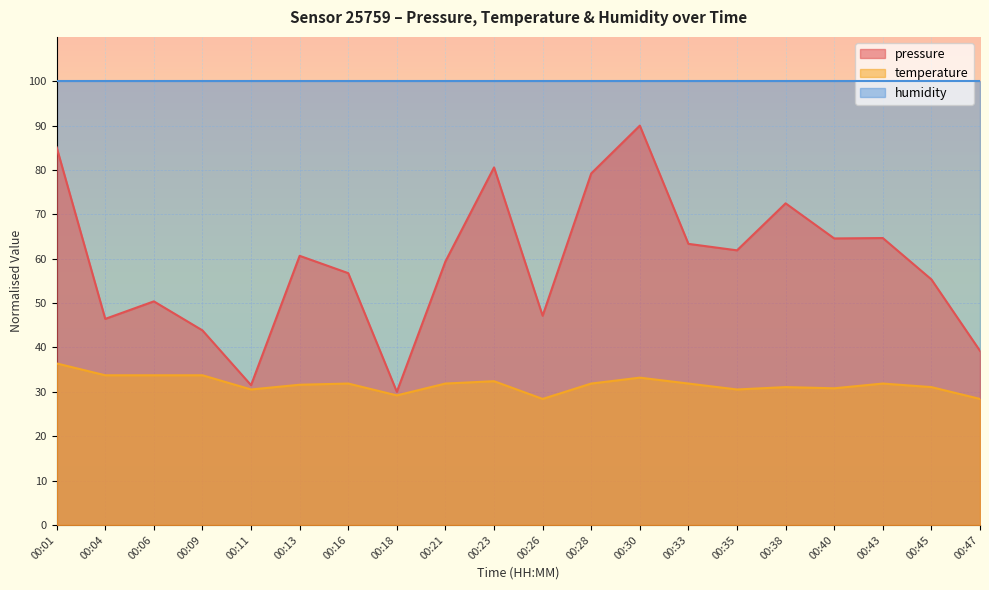

What is the difference between the temperature values at 00:13 and 00:40?

0.8